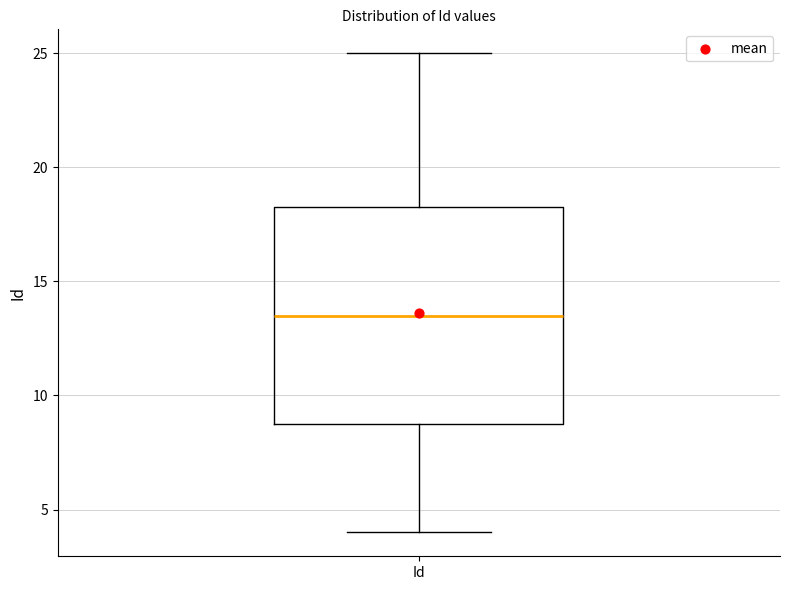

Read this box plot against the y-axis: the position of the median line, the range covered by the box, and the ends of both whiskers. The values are not printed on the chart, so give them approximately, as read against the axis.

median 13.5, box 9.0 to 18.5, whiskers 4.0 to 25.0